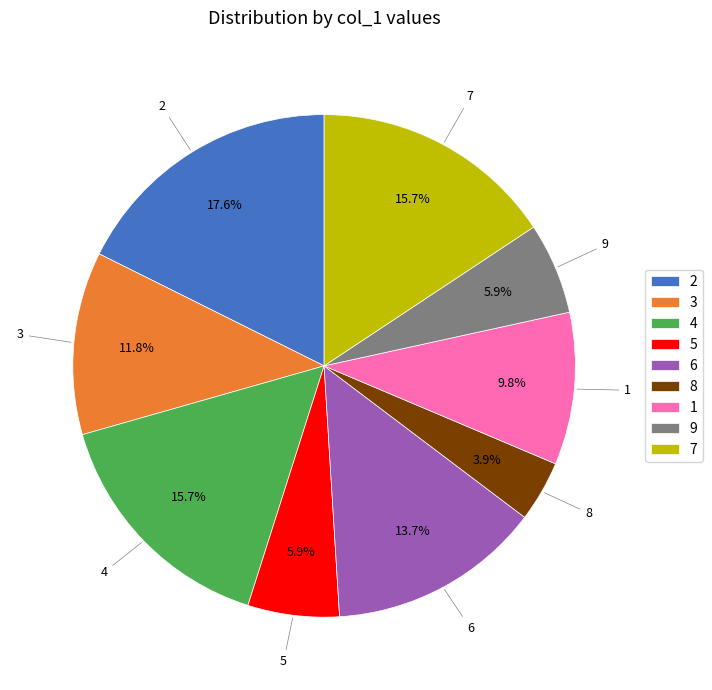

The 6 slice represents 14% of the pie. True or false?

True